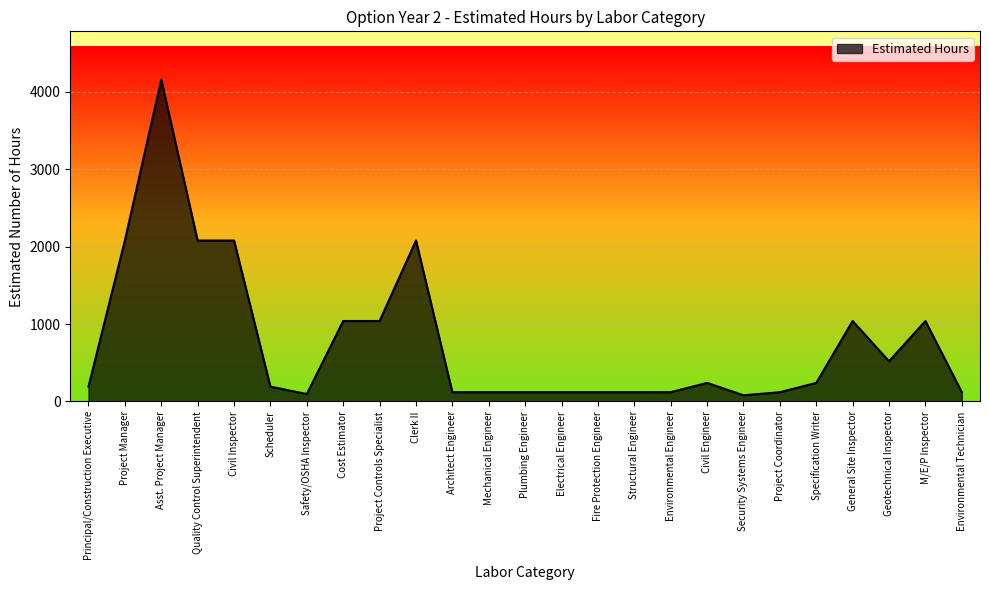

The chart shows a value of 240 at Specification Writer. True or false?

True